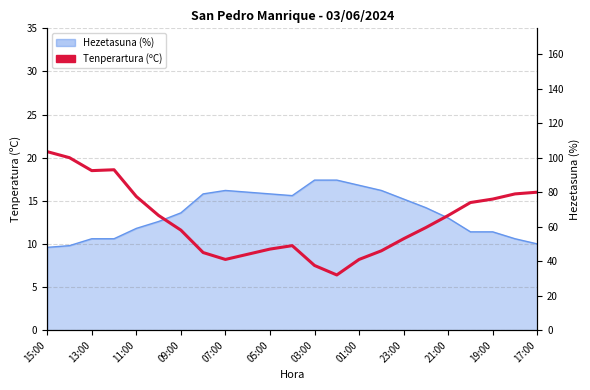

What is the minimum value shown in the chart?

6.4